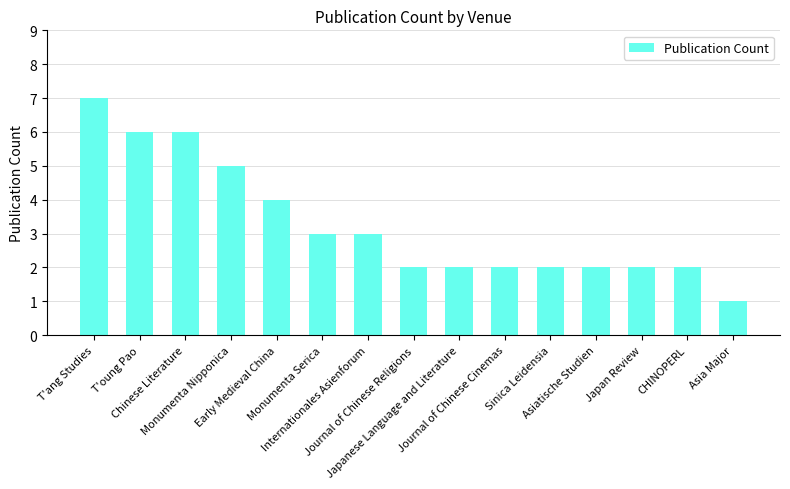

What is the difference between the values at Early Medieval China and Sinica Leidensia?

2